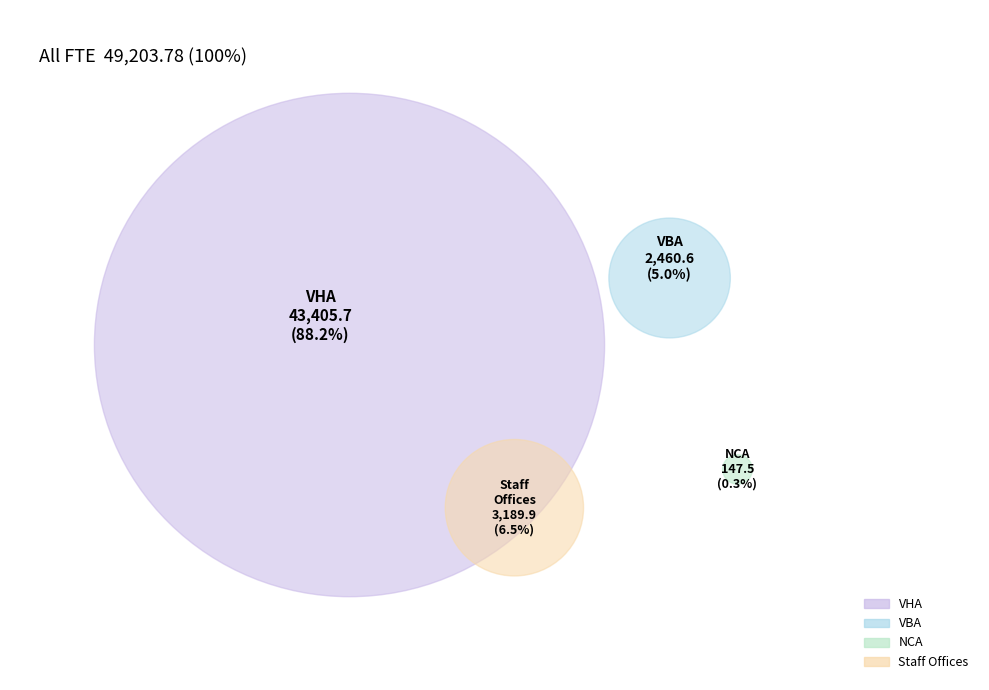

To the nearest percent, what percentage of the pie is Staff Offices?

6%